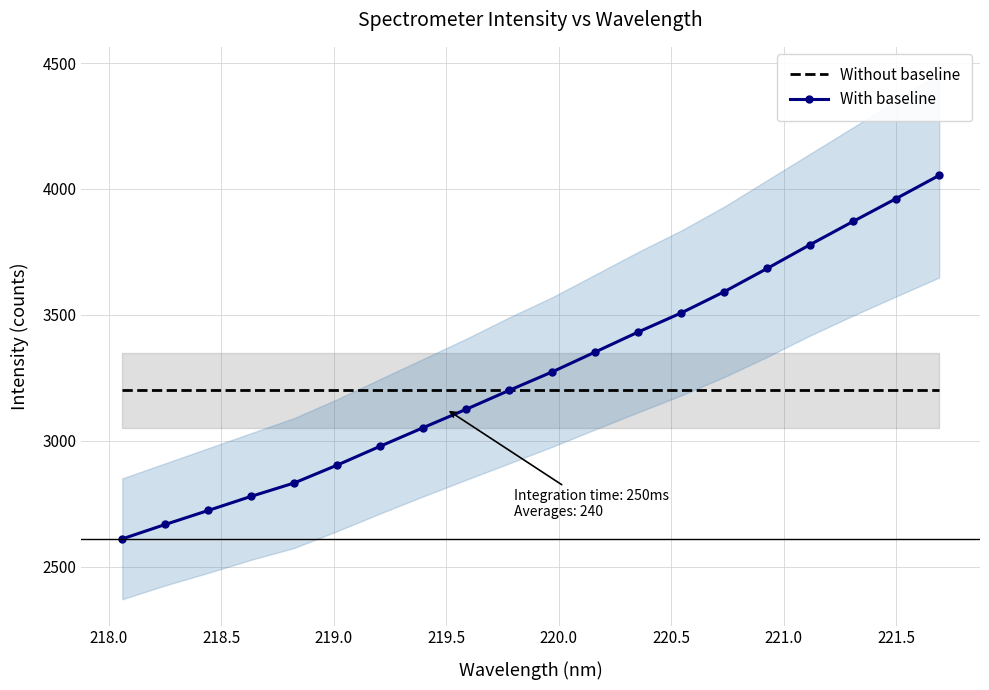

What is the minimum value for Without baseline?

3200.0